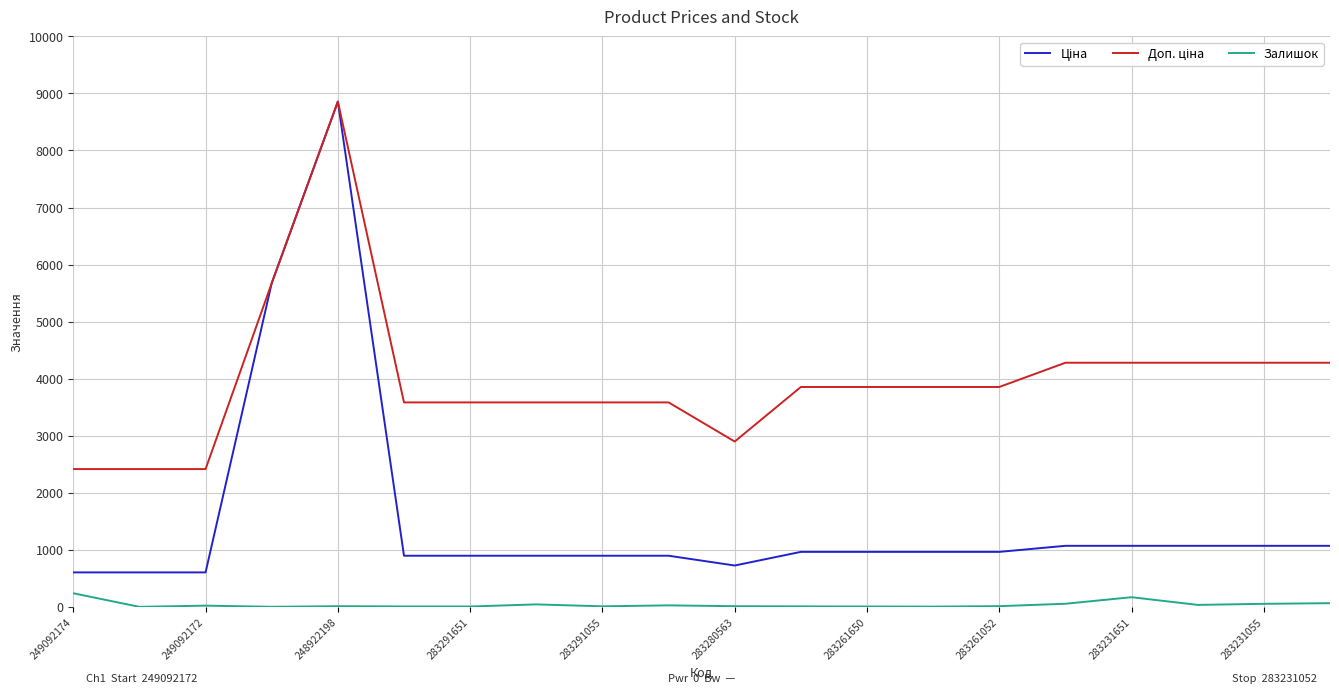

What is the maximum value shown in the chart?

8856.7